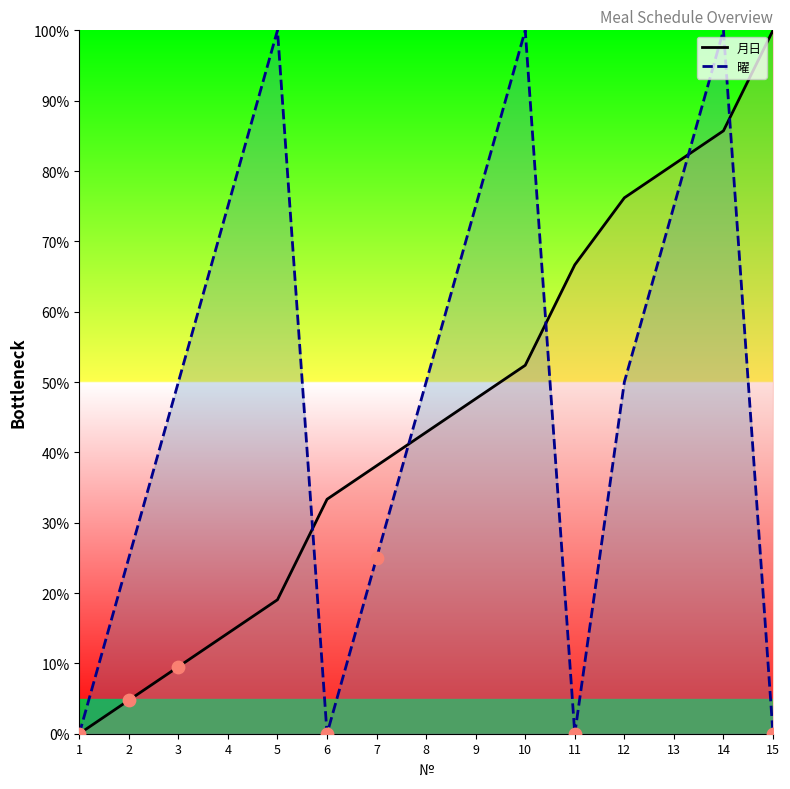

Which series has the largest total across all categories?

曜